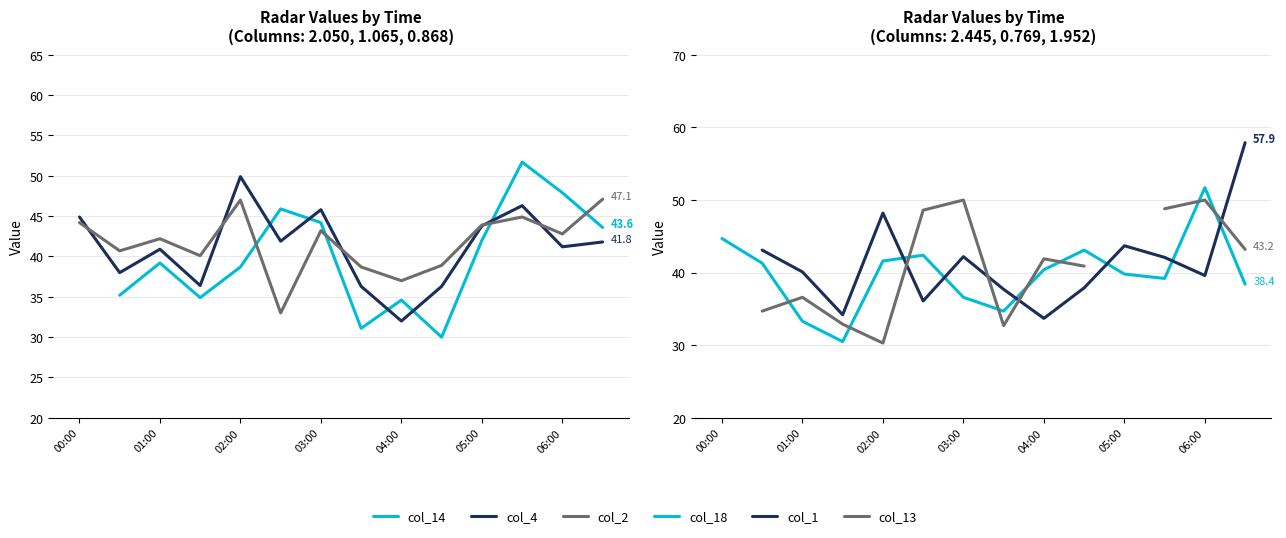

Does the chart display data point markers on the line(s)?

No